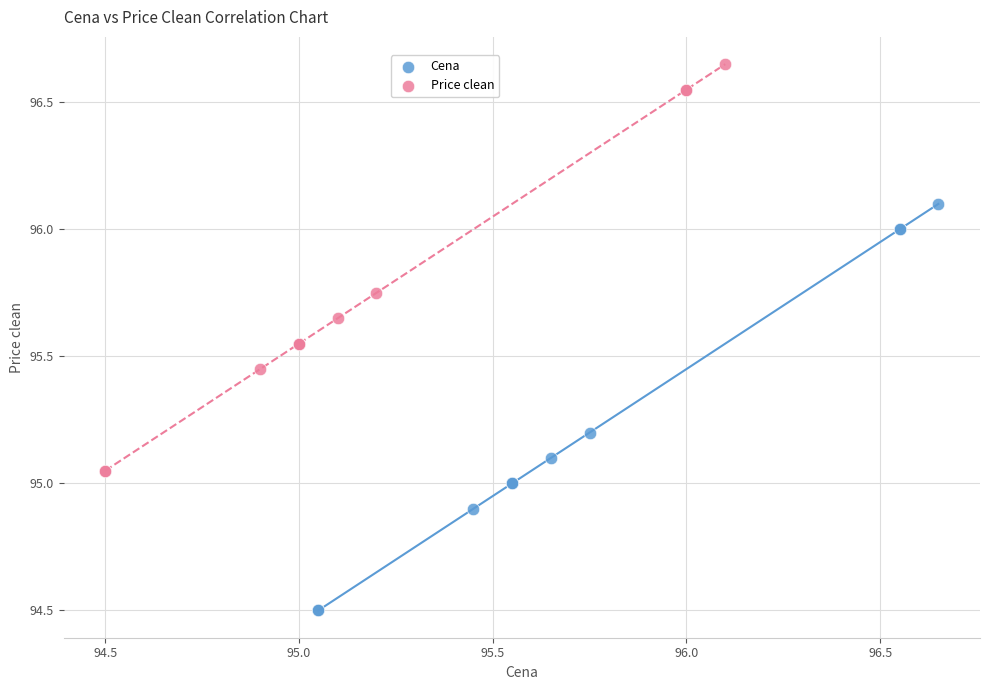

What are all the series names shown in the legend?

Cena, Price clean